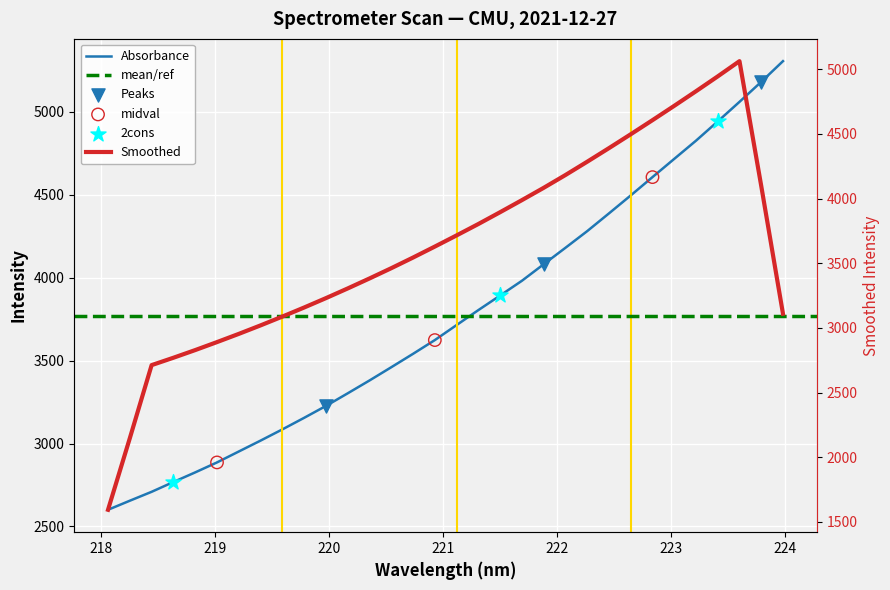

Approximately how many times larger is the value at 221.6902 compared to 218.8244?

1.4